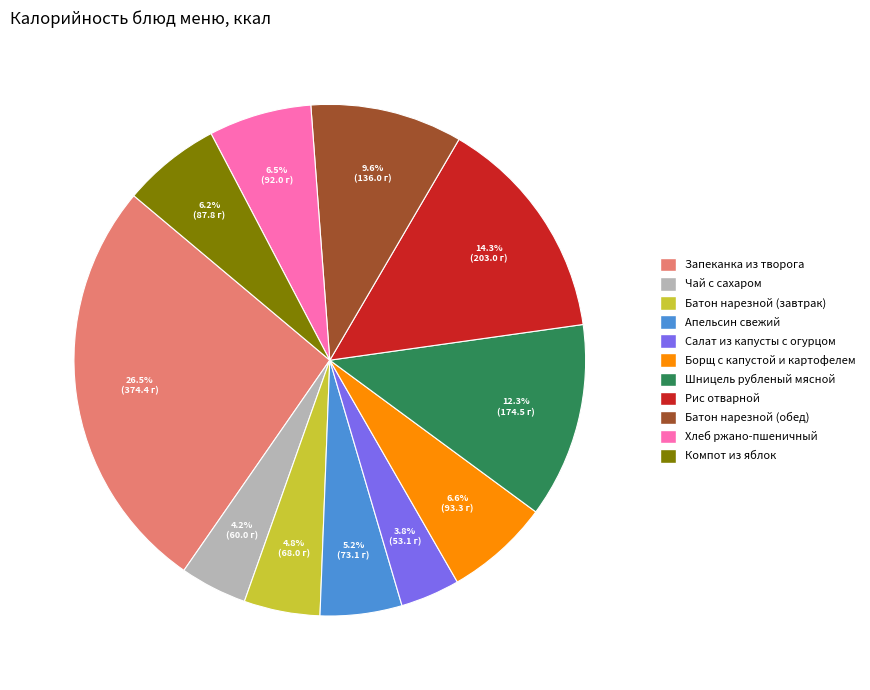

Which slice is the largest?

Запеканка из творога